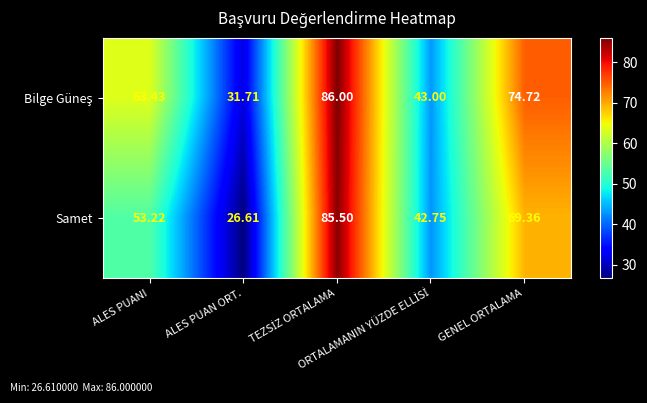

How many categories are shown in the chart?

5